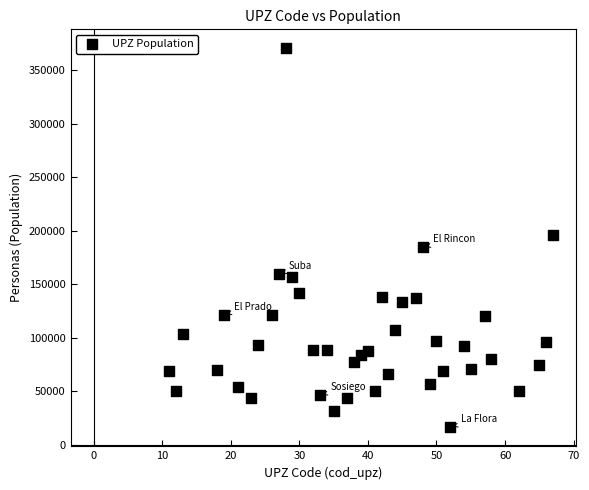

What is the range of X values (max minus min)?

56.0